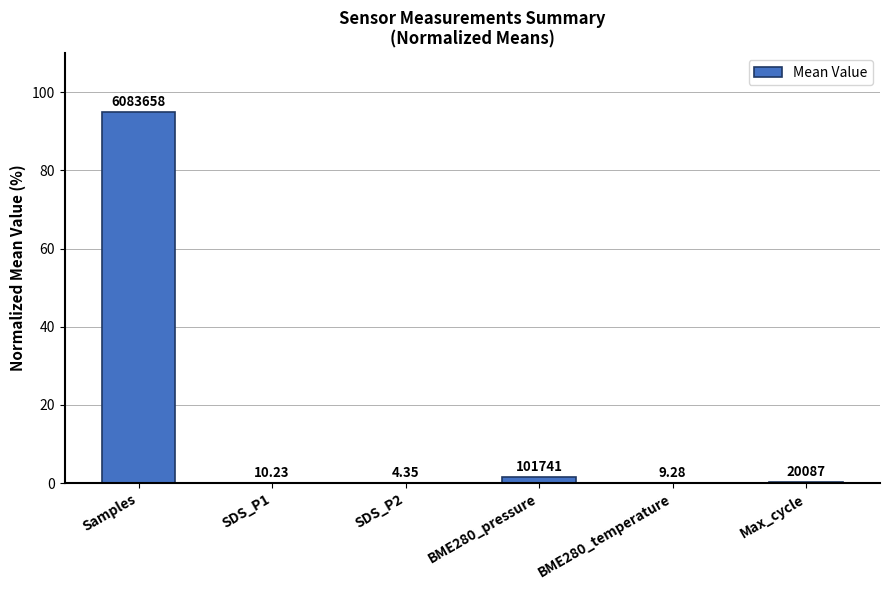

Where is the data nearest to the value 47?

BME280_pressure